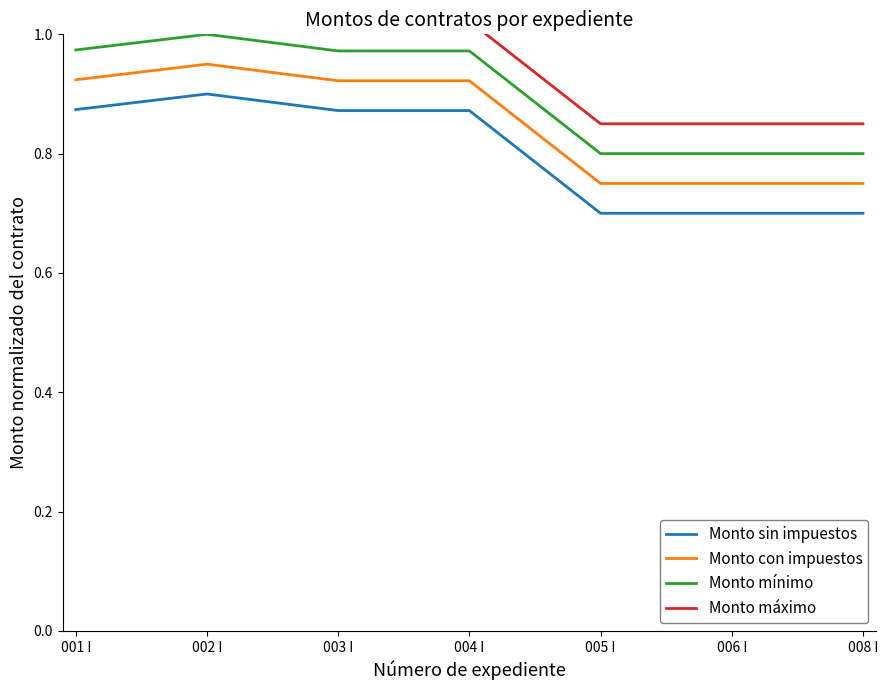

Where is the first local maximum for Monto con impuestos?

002 I